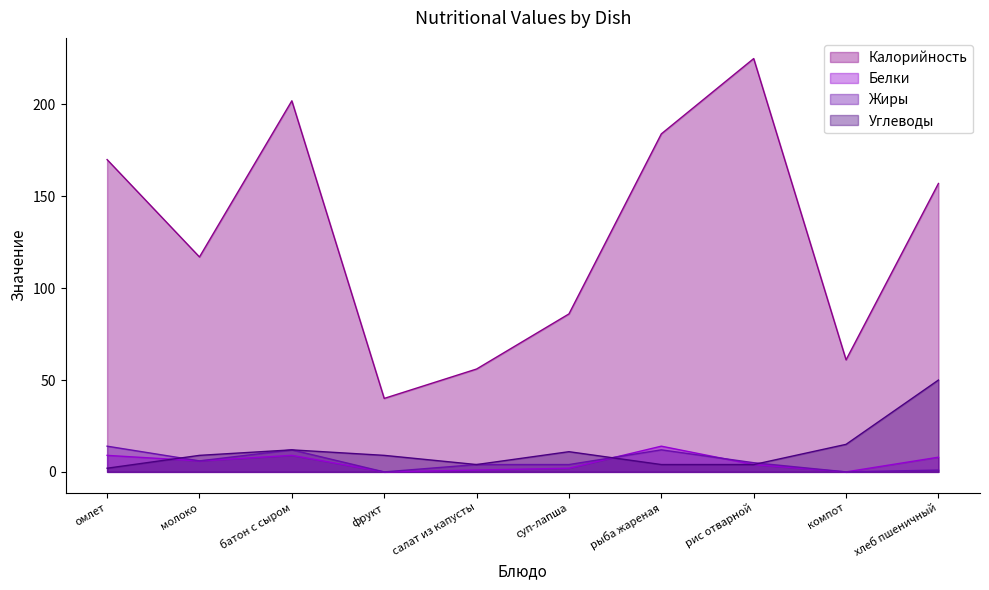

Where do Жиры and Углеводы first cross each other?

омлет and молоко